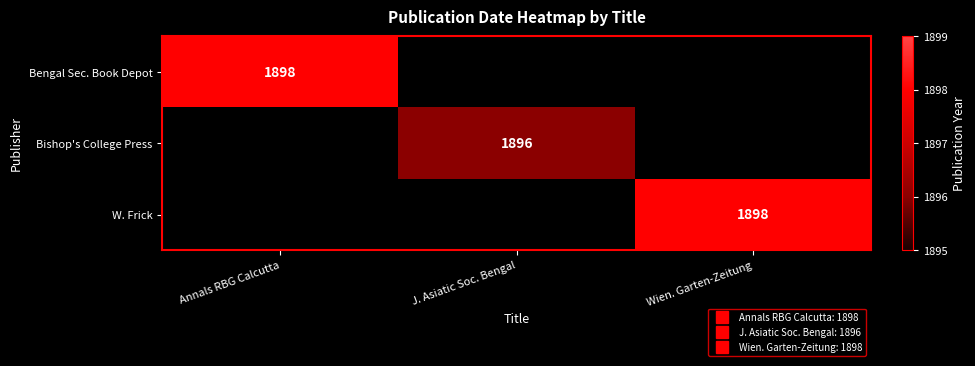

Which label corresponds to the smallest value in the chart?

J. Asiatic Soc. Bengal